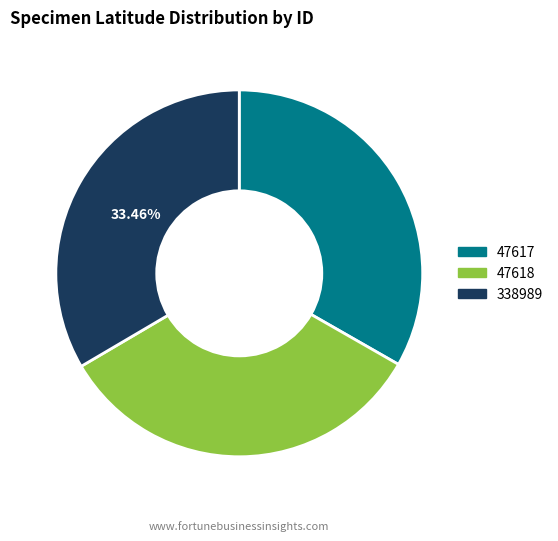

To the nearest percent, what percentage of the pie is 338989?

33%